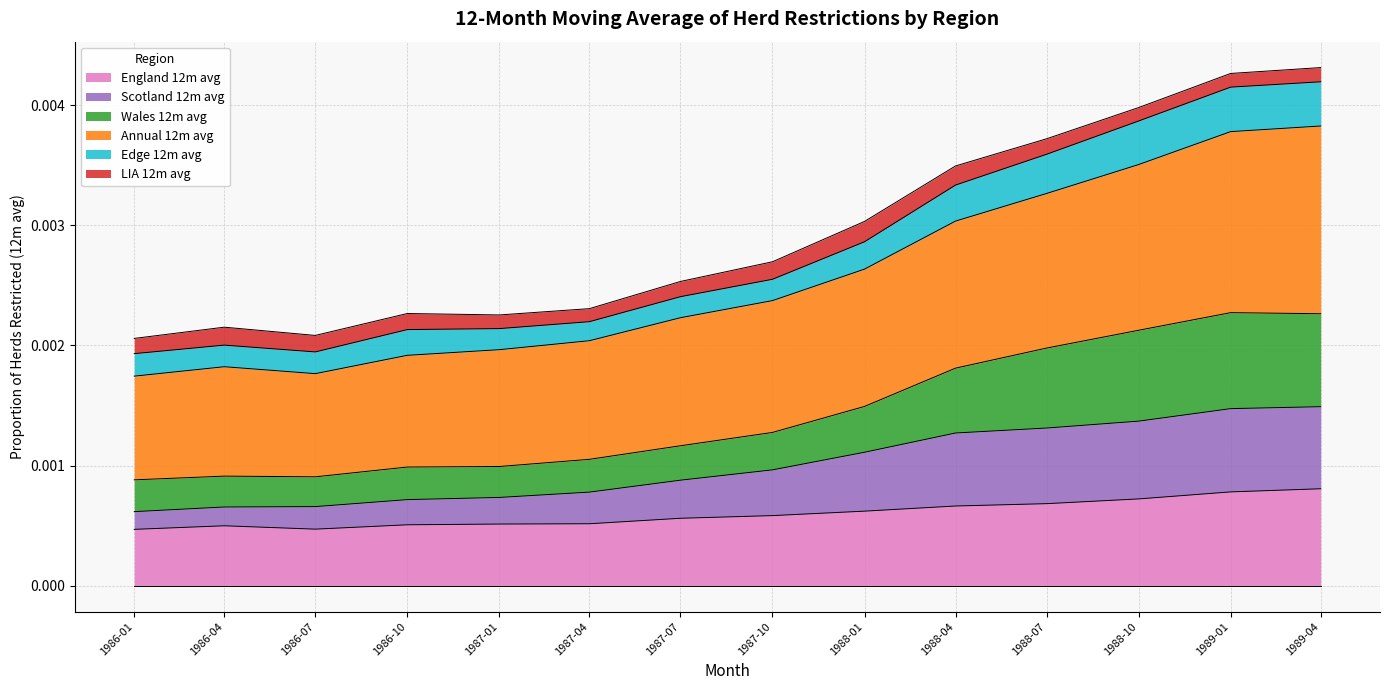

At which category is the sum across all series the highest?

1989-04